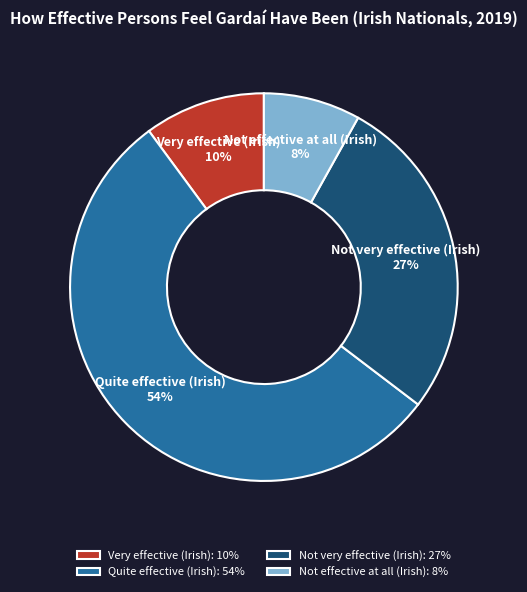

How much of the chart is everything except Quite effective (Irish)?

45.5%